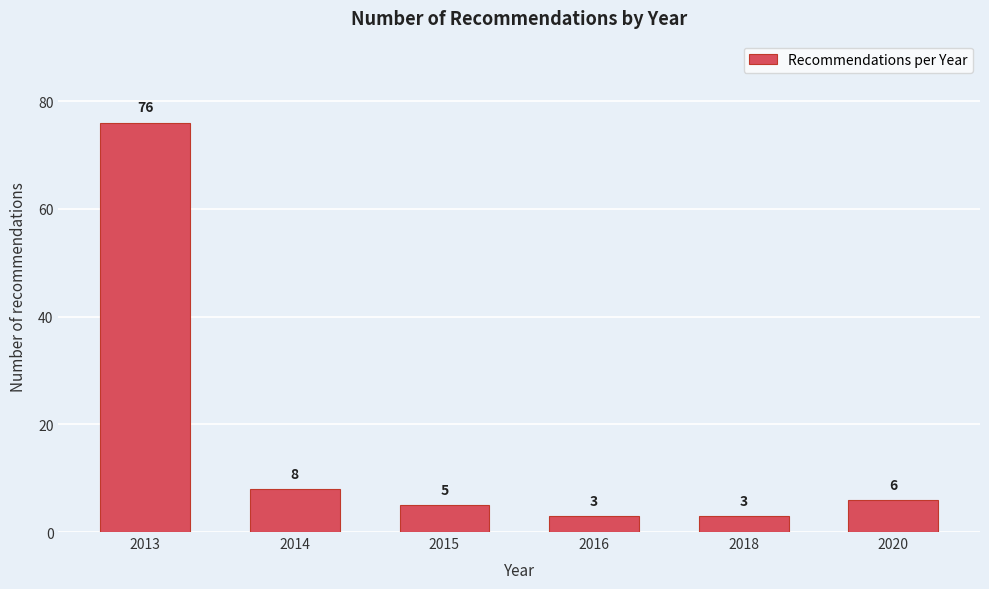

Reading right to left, extract all data points from this chart.

6	3	3	5	8	76